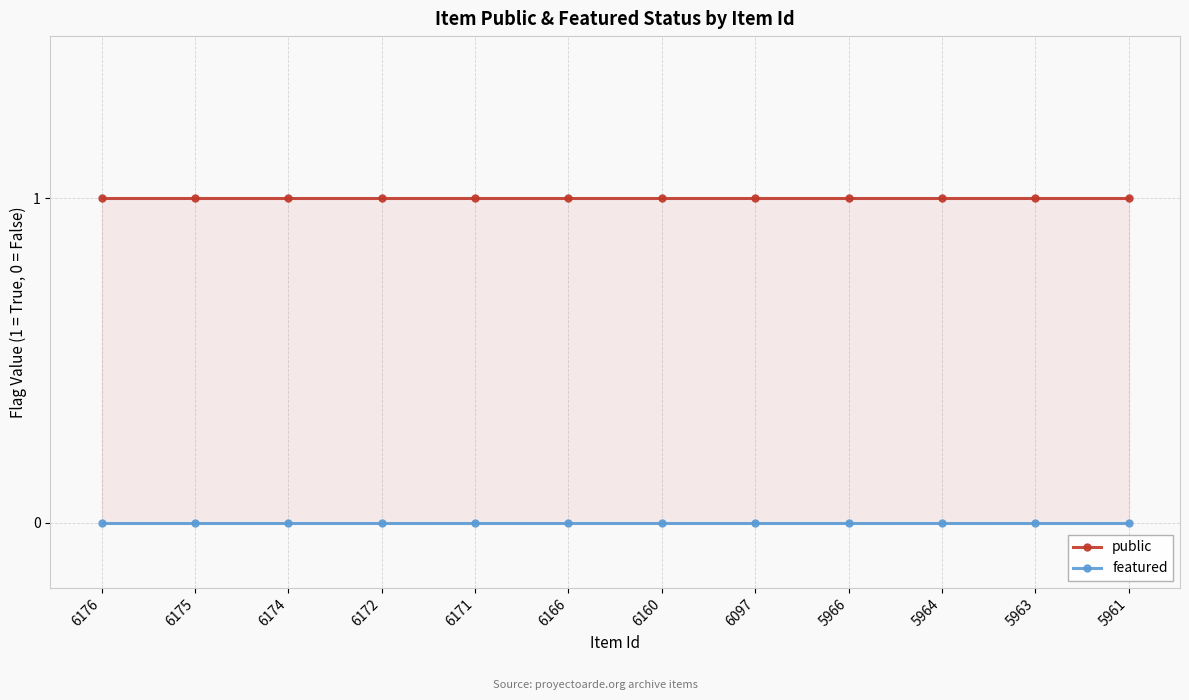

Reading left to right, transcribe all the data shown in this chart.

public: 6176=1	6175=1	6174=1	6172=1	6171=1	6166=1	6160=1	6097=1	5966=1	5964=1	5963=1	5961=1
featured: 6176=0	6175=0	6174=0	6172=0	6171=0	6166=0	6160=0	6097=0	5966=0	5964=0	5963=0	5961=0